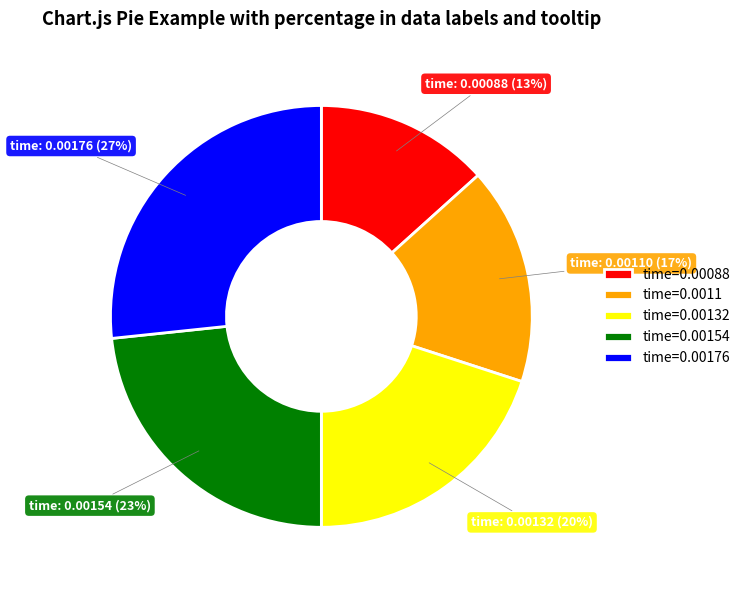

Do time=0.00088 and time=0.0011 together represent more than half of the pie?

No